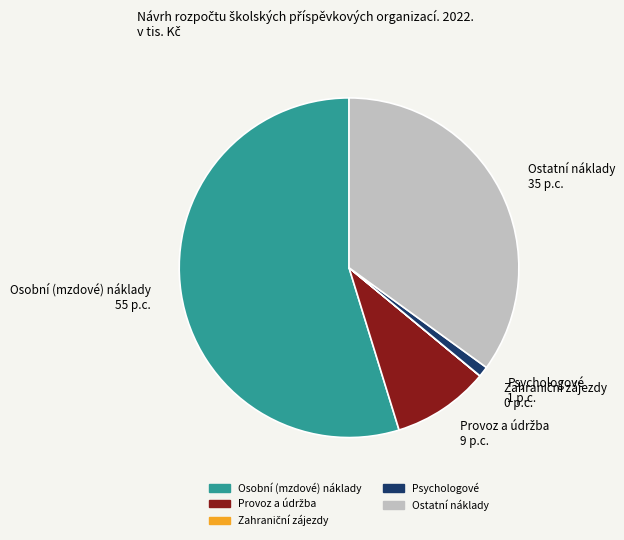

Is there a majority slice in this chart?

Yes